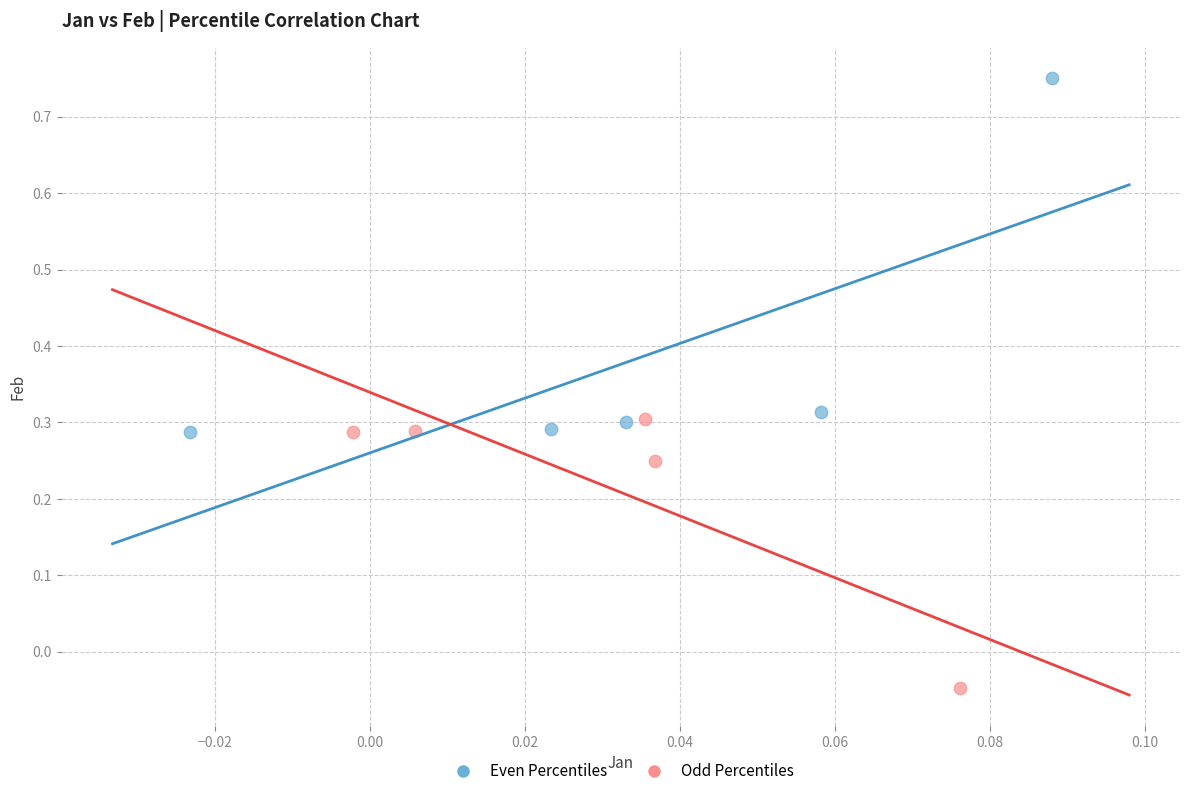

Which series has the widest spread of Y values?

Even Percentiles